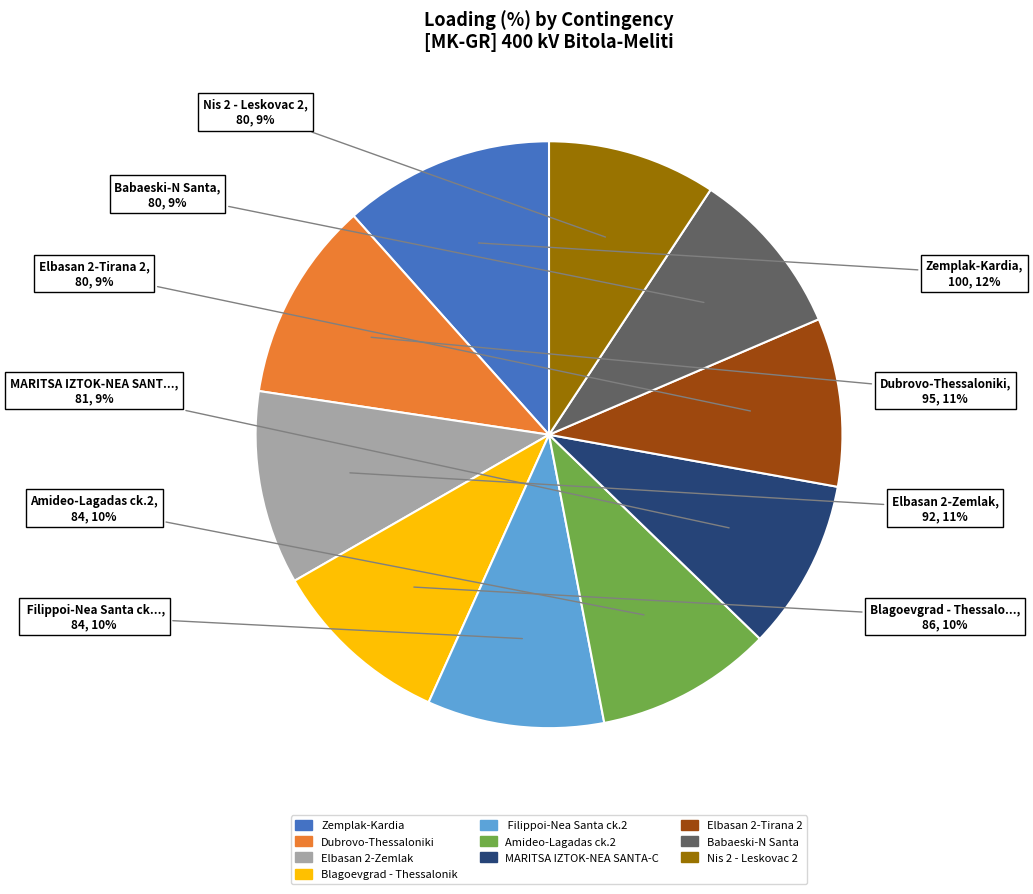

Is there a majority slice in this chart?

No